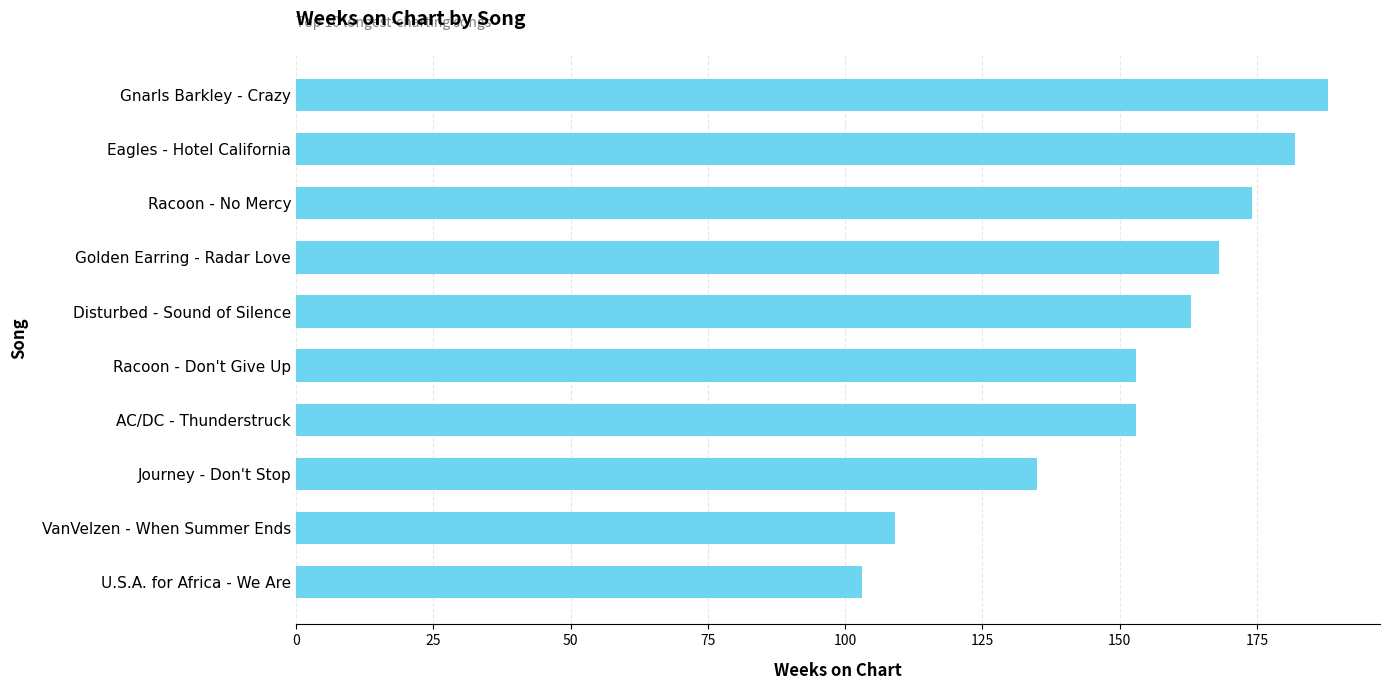

What is the label of the 5th bar from the bottom?

Racoon - Don't Give Up